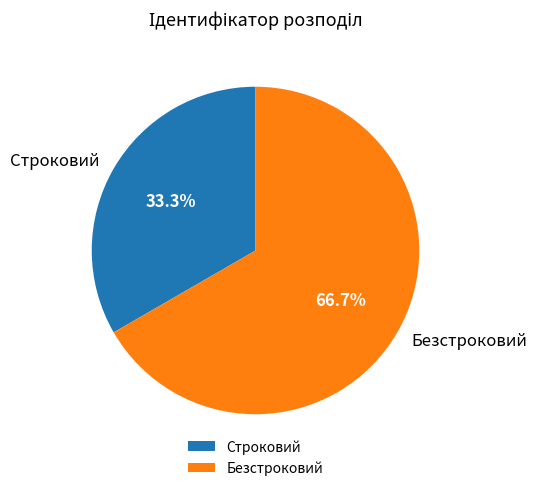

Does Строковий account for over 50% of the chart?

No